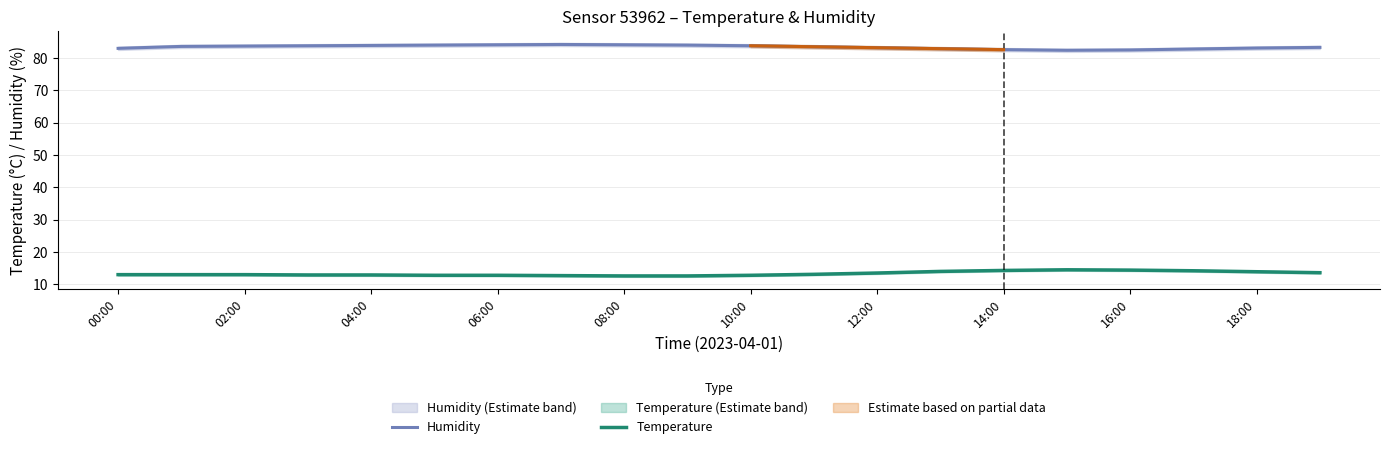

What is the value of the Humidity point at the 1st from the left?

83.0